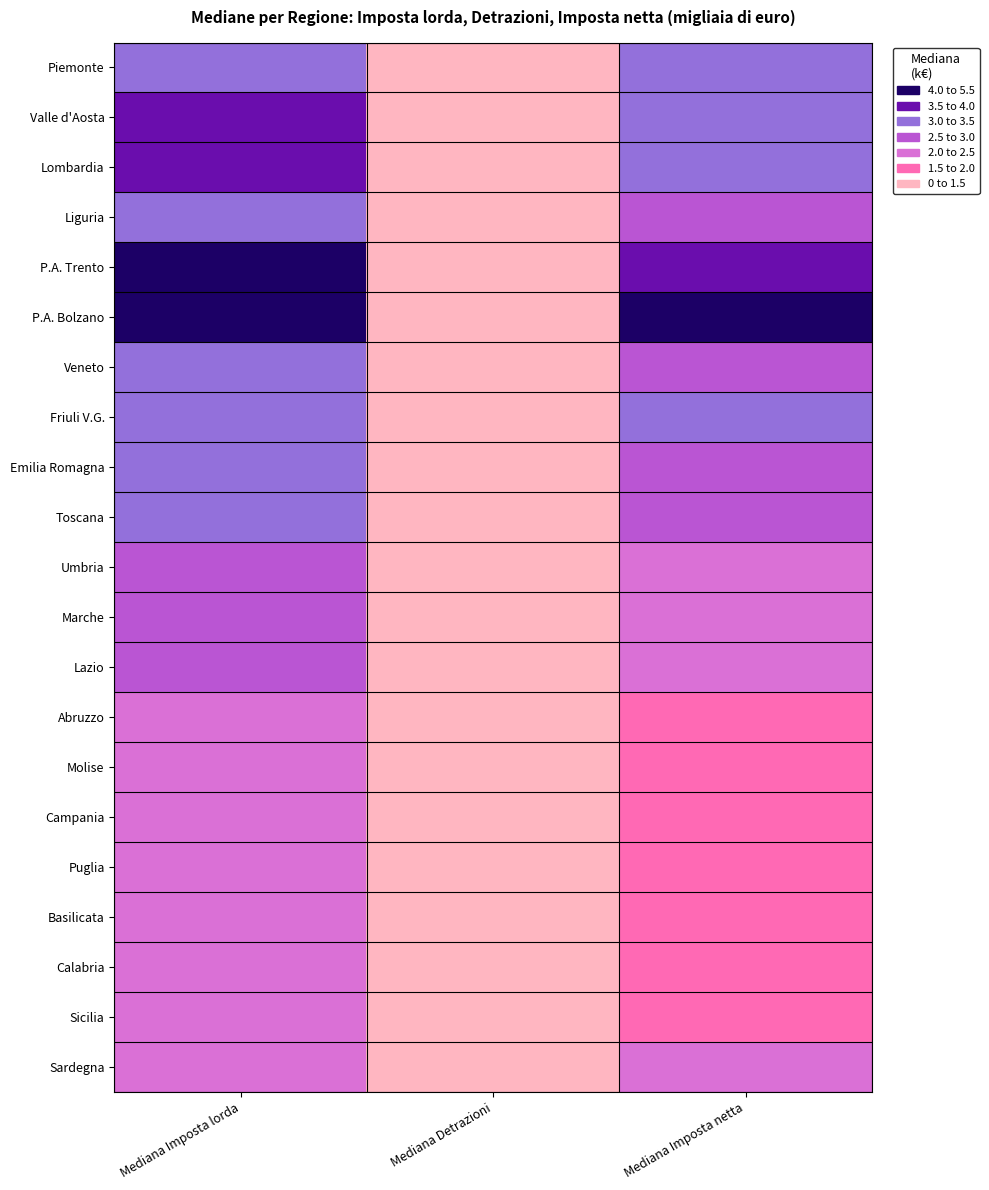

What is the spread (max minus min) of values at Mediana Imposta netta?

2.9